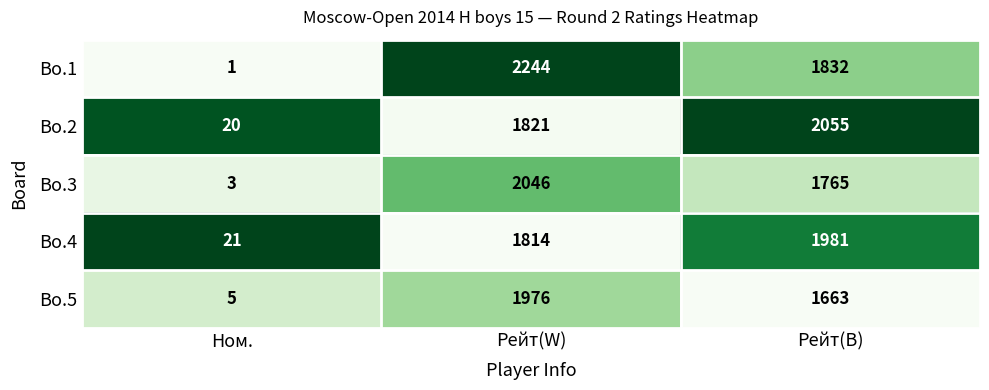

What is the difference between the maximum and minimum values in the Bo.1 series?

2243